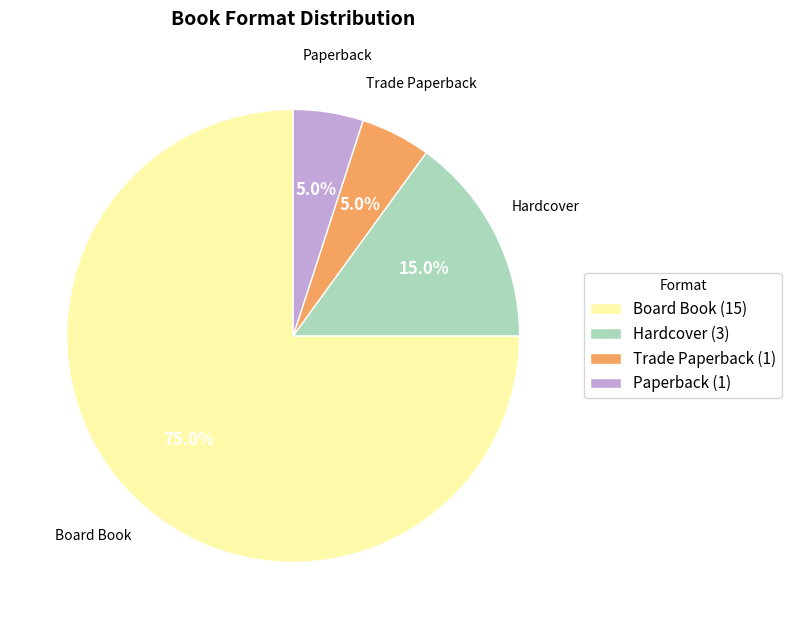

Count the number of slices in the pie.

4